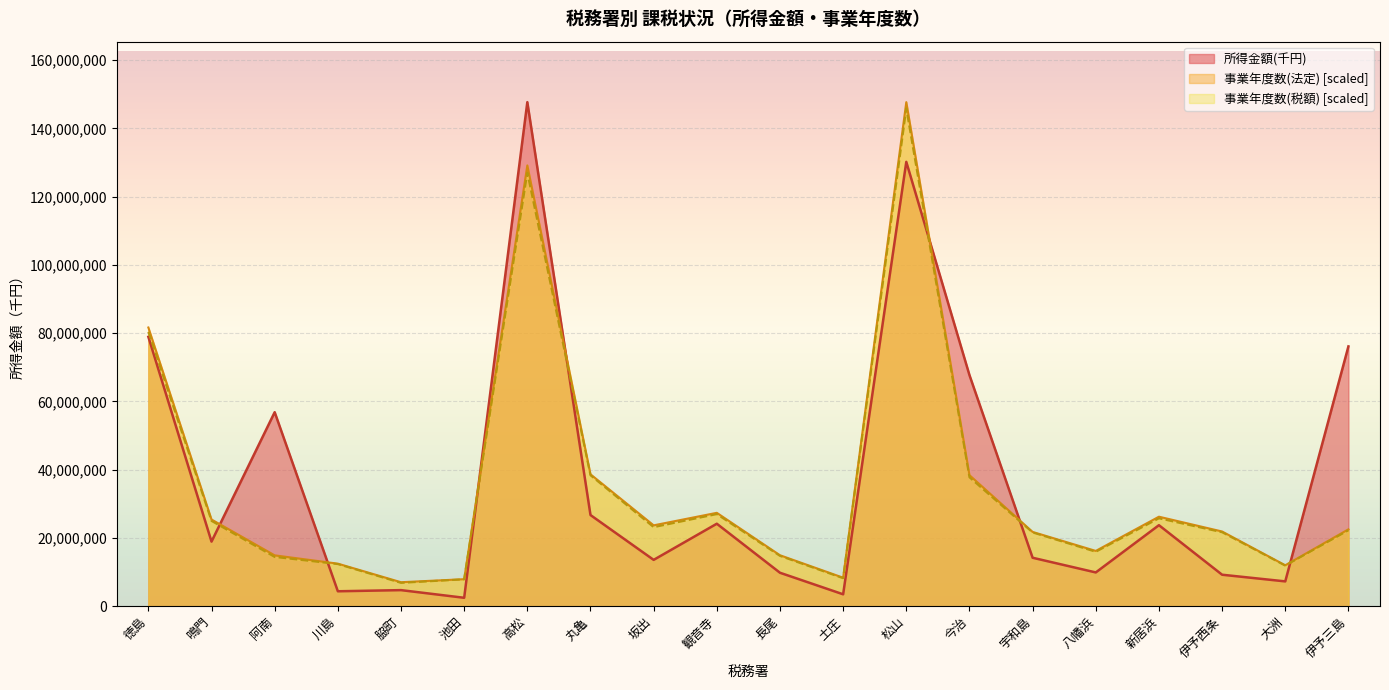

Which category has the highest value in the 所得金額(千円) series?

高松